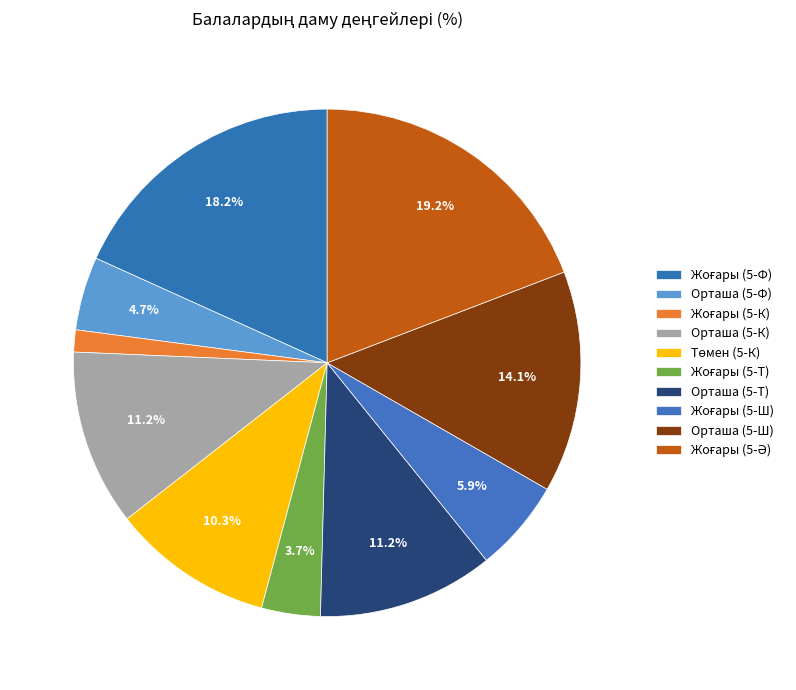

Is there a majority slice in this chart?

No